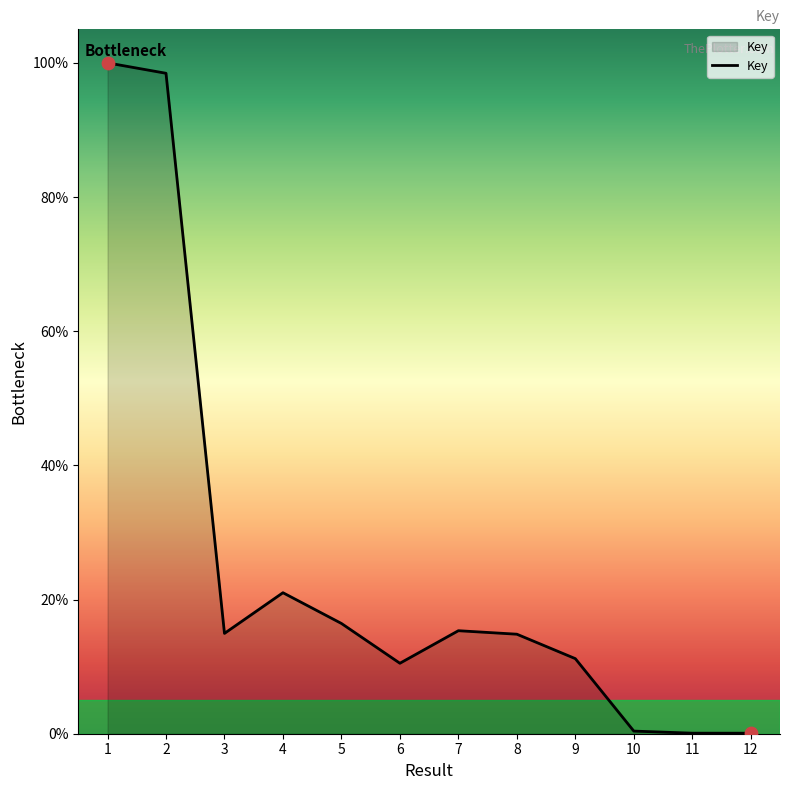

What is the ratio of the value at 4 to the value at 9?

1.9